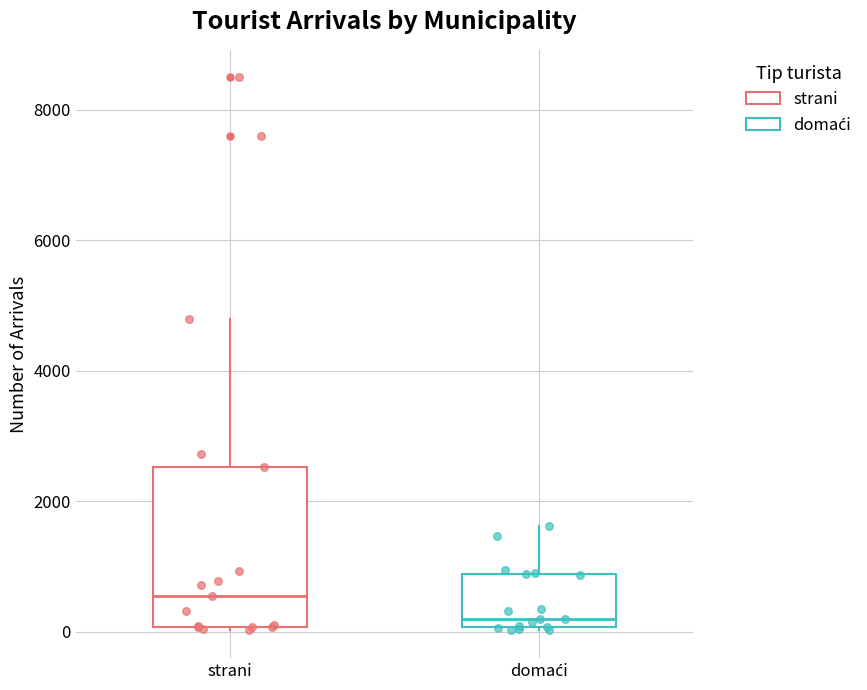

Which box's median line is the highest?

strani